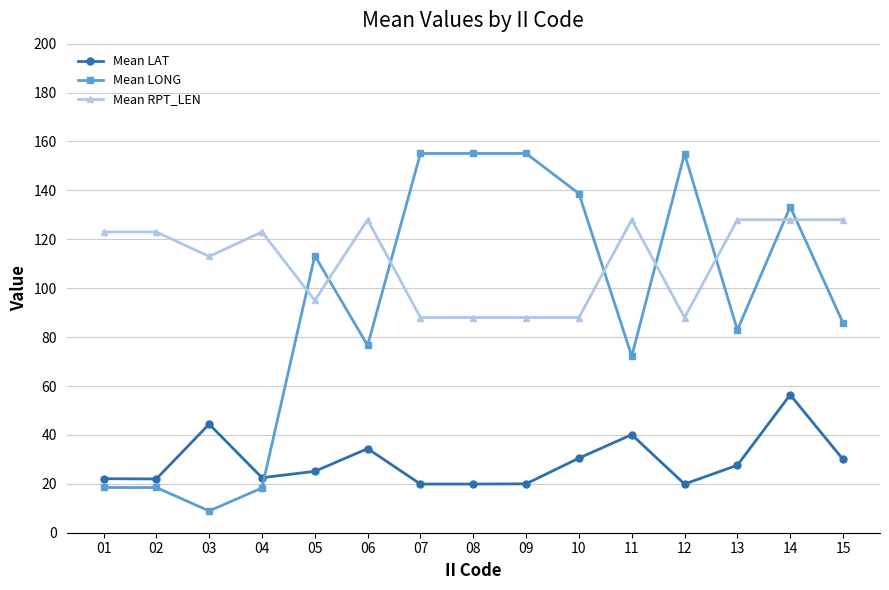

What is the difference between the maximum and minimum values in the Mean LAT series?

36.5